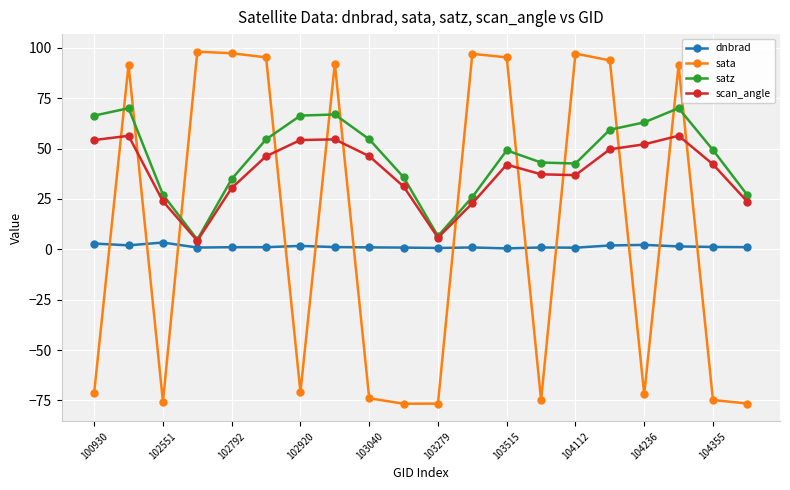

How many intersections are there between sata and scan_angle?

12